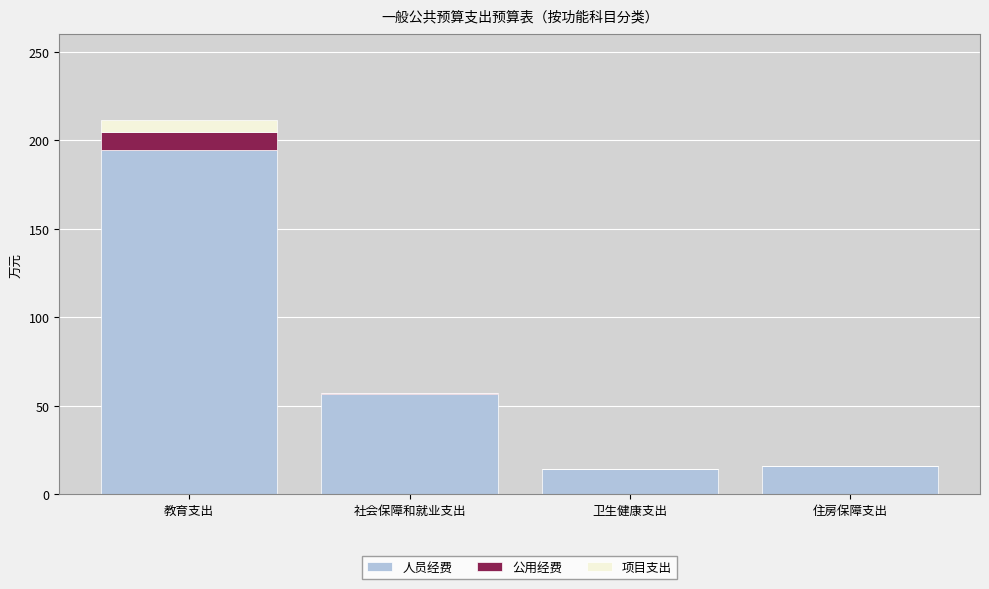

What are all the series names shown in the legend?

人员经费, 公用经费, 项目支出